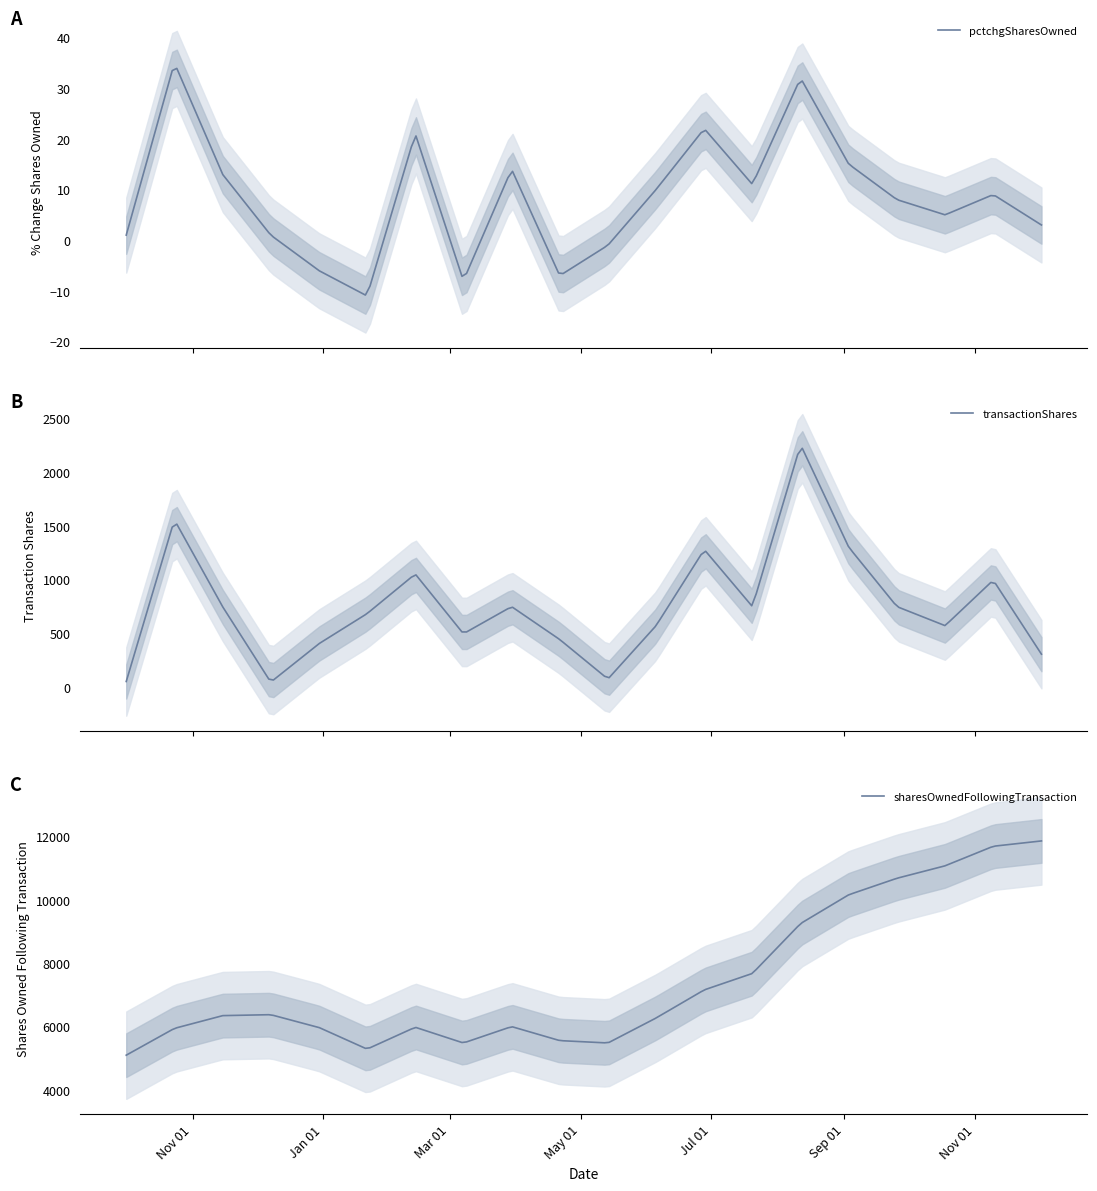

What is the minimum value for pctchgSharesOwned?

-10.8